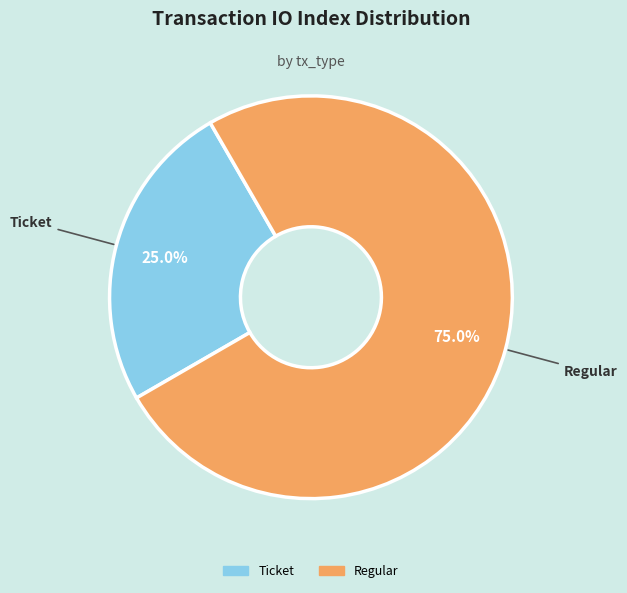

Is there any slice that represents more than half of the pie?

Yes